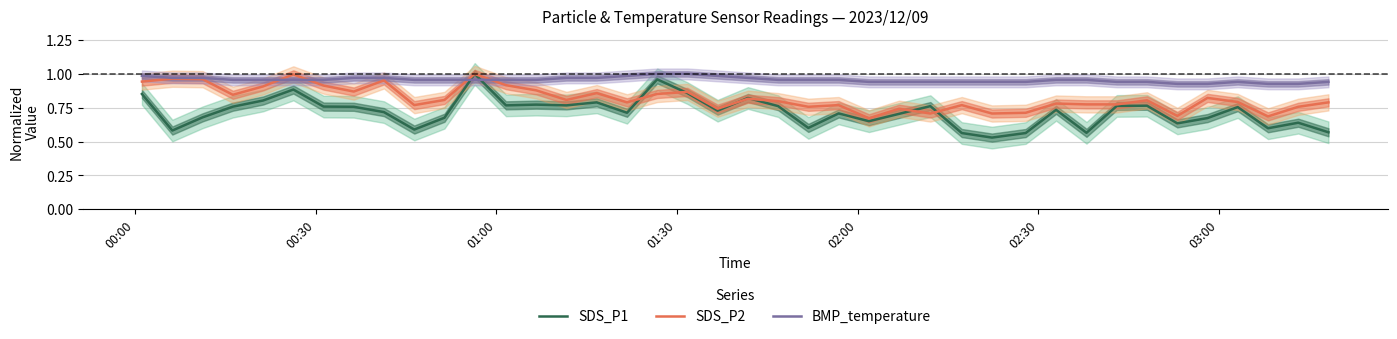

True or false: SDS_P1 and BMP_temperature intersect in this chart.

True